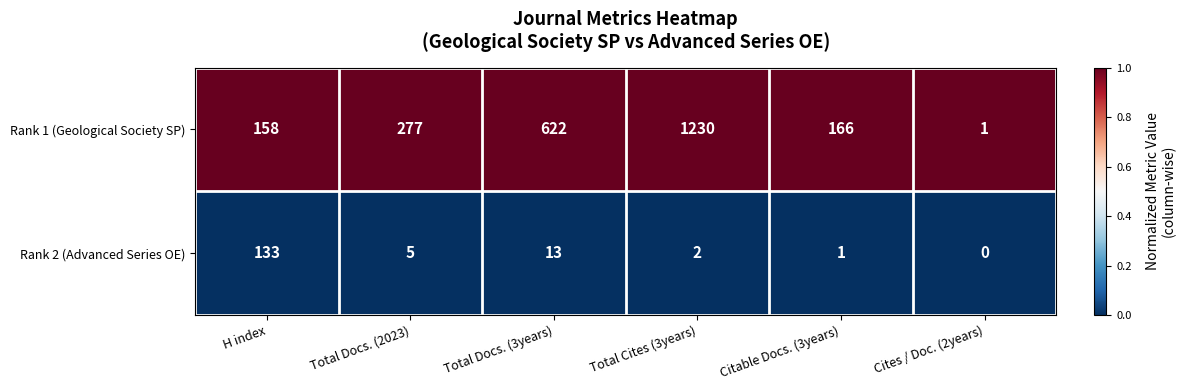

Where is Rank 2 (Advanced Series OE) nearest to the value 66?

Total Docs. (3years)